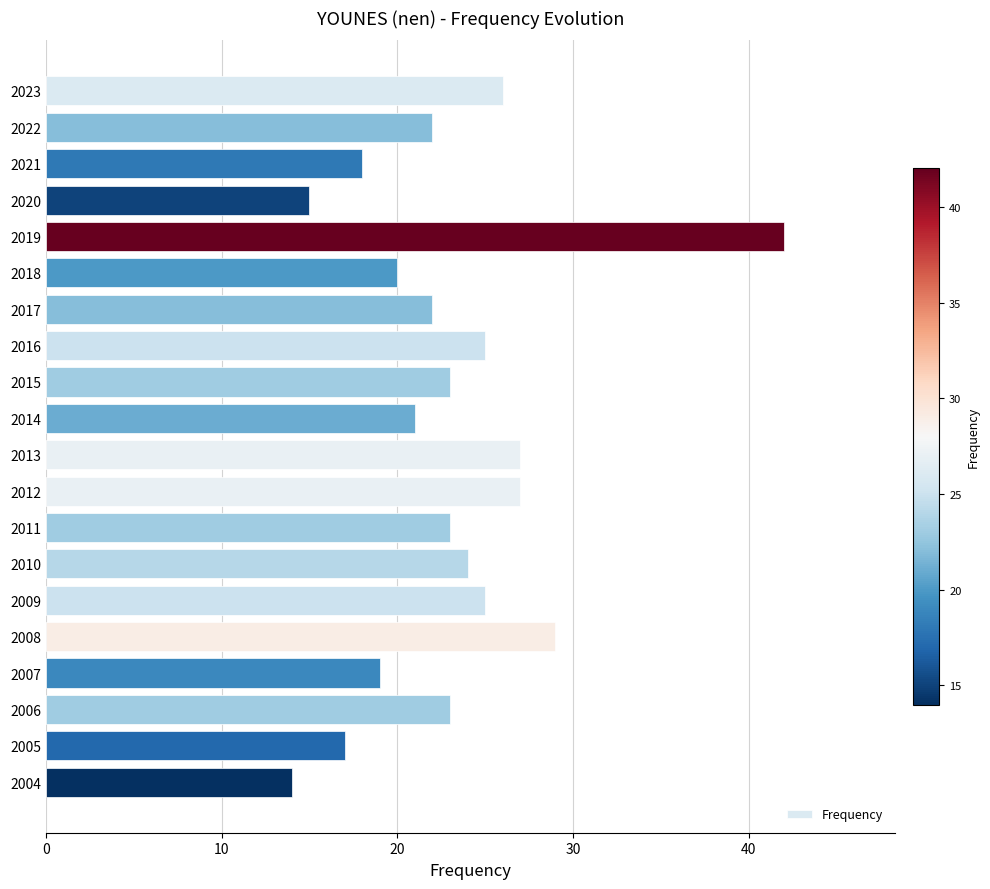

What is the difference between the second highest and minimum values?

15